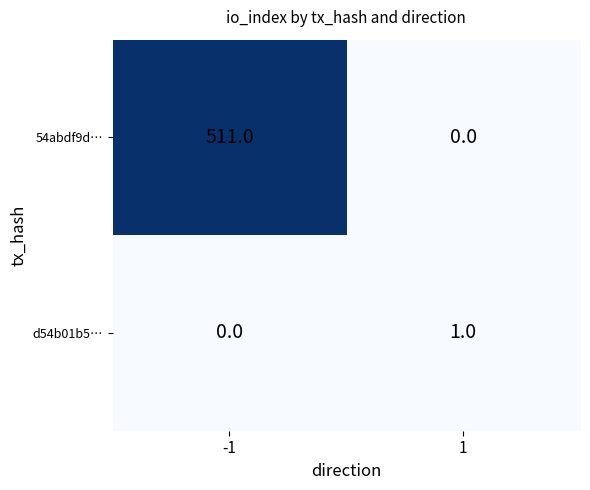

What is the total value across all series at -1?

511